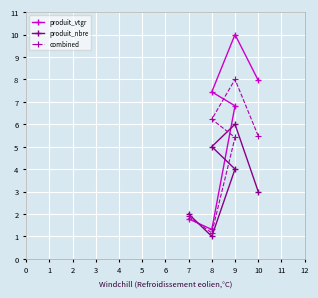

The value of produit_vtgr at 7 is 3.1. True or false?

False